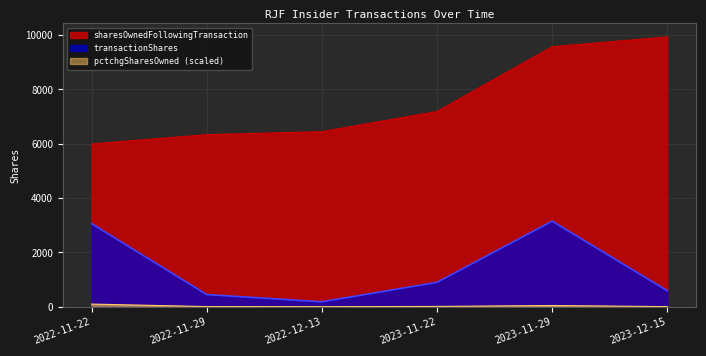

At which label does sharesOwnedFollowingTransaction first exceed 7189?

2023-11-29